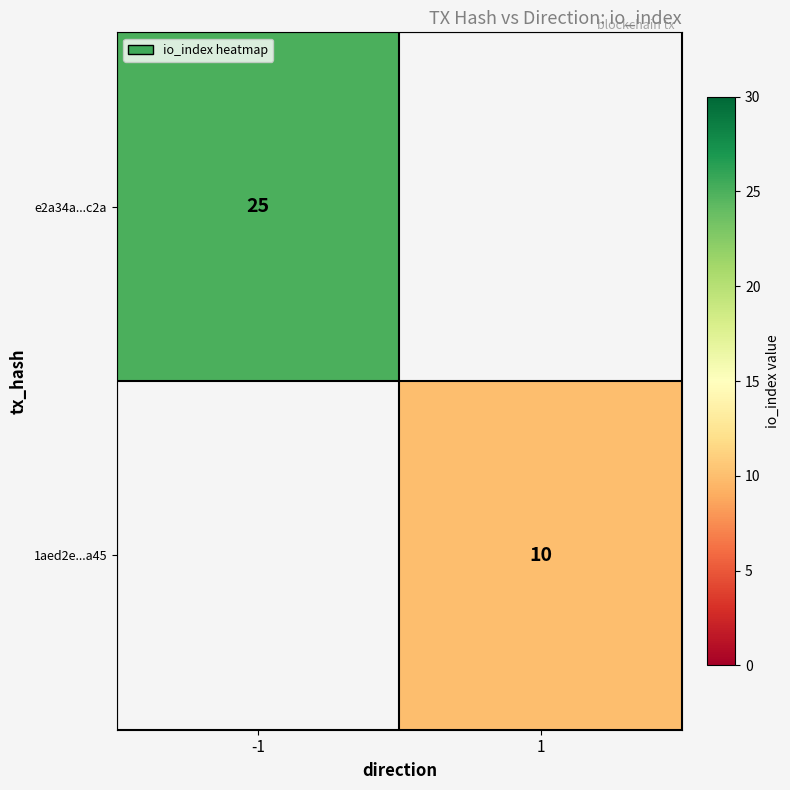

The value of 1aed2e...a45 at 1 is 13. True or false?

False